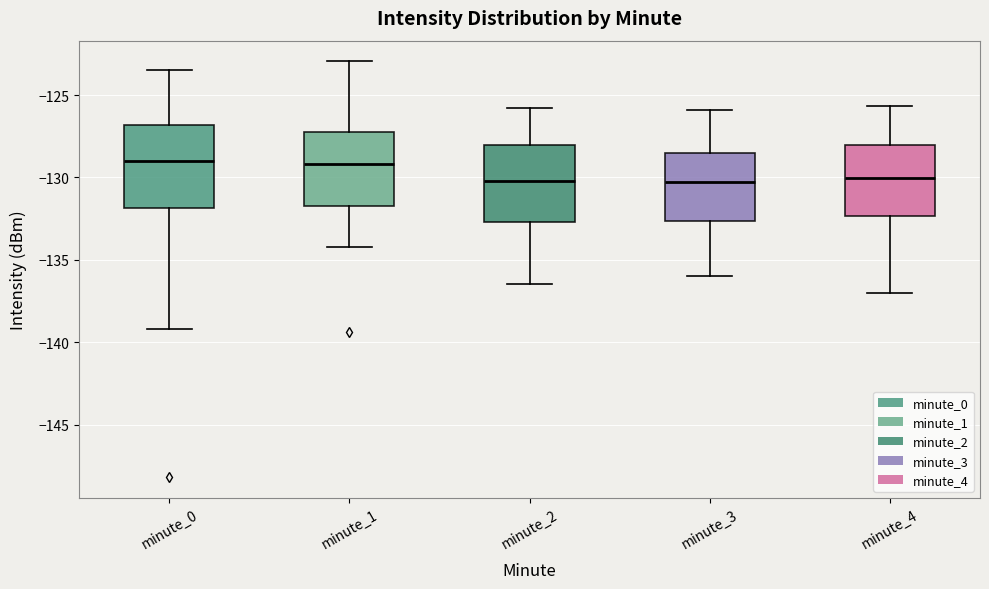

Reading left to right, transcribe this box plot: for each box, give where its median line is, the range the box spans, and where its two whiskers end, as read against the y-axis. The values are not printed on the chart, so give them approximately, as read against the axis.

minute_0: median -129.0, box -132.0 to -127.0, whiskers -139.0 to -123.5
minute_1: median -129.0, box -131.5 to -127.5, whiskers -134.0 to -123.0
minute_2: median -130.0, box -132.5 to -128.0, whiskers -136.5 to -126.0
minute_3: median -130.5, box -132.5 to -128.5, whiskers -136.0 to -126.0
minute_4: median -130.0, box -132.5 to -128.0, whiskers -137.0 to -125.5